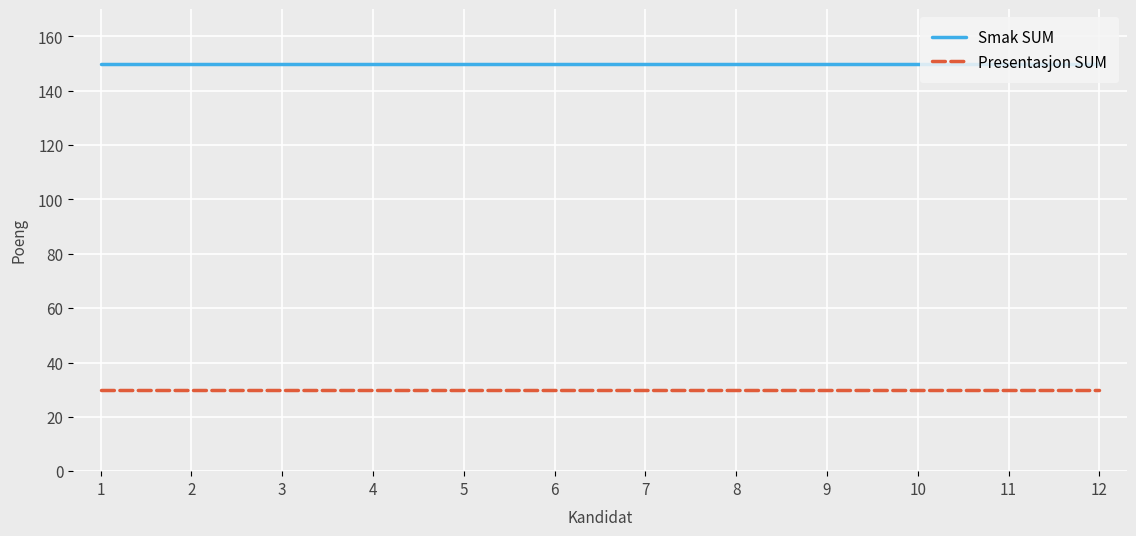

What is the difference between the highest and lowest values at 2?

120